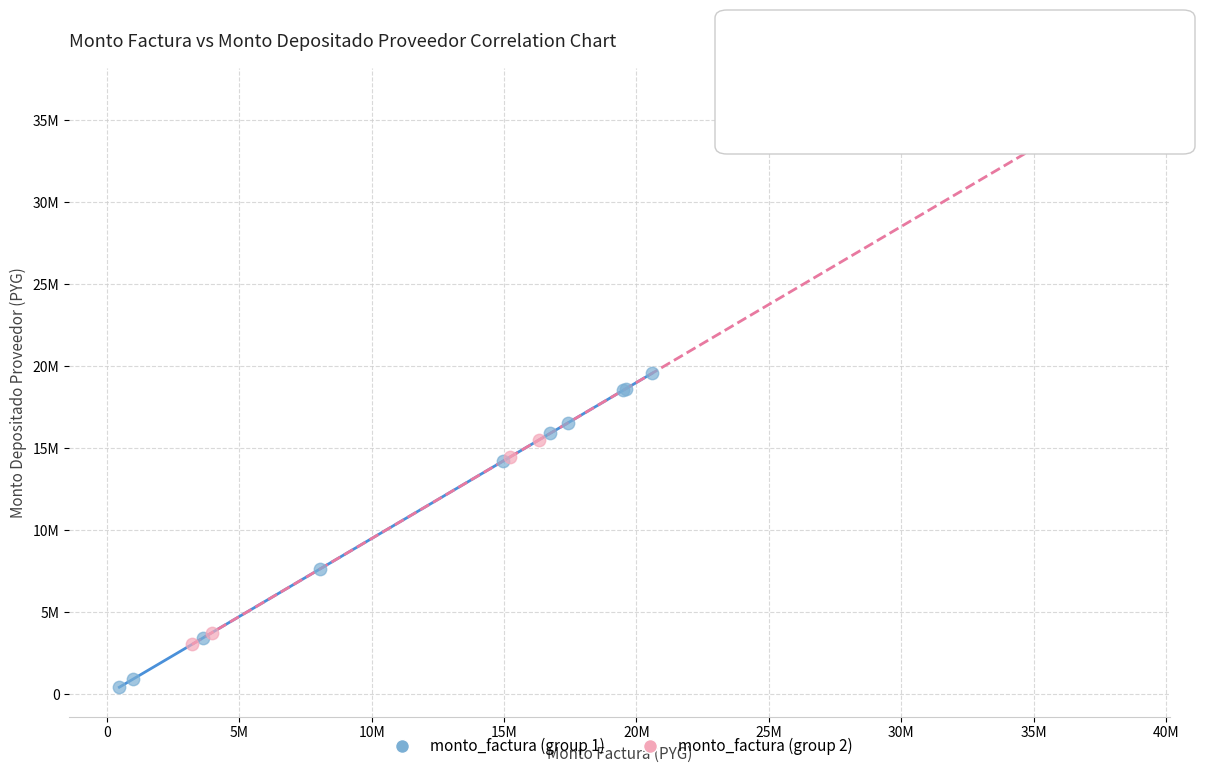

Which series contains the highest Y value?

monto_factura (group 2)